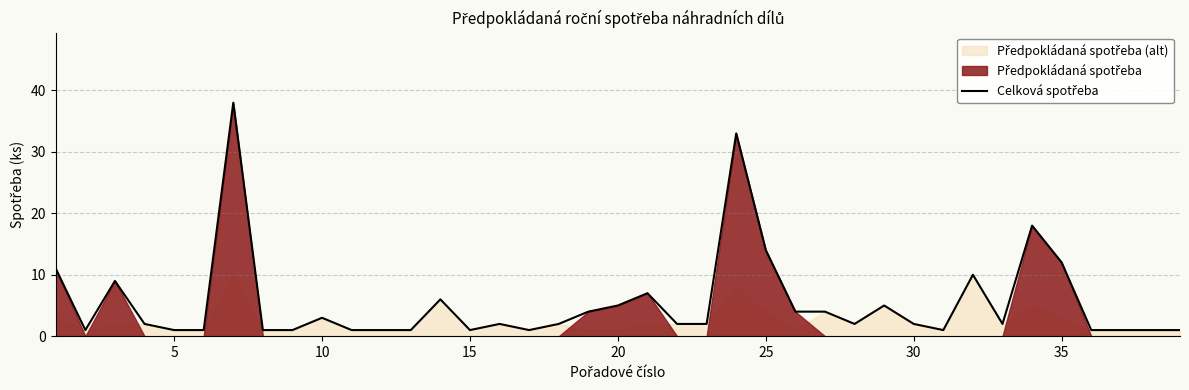

What is the maximum value shown in the chart?

38